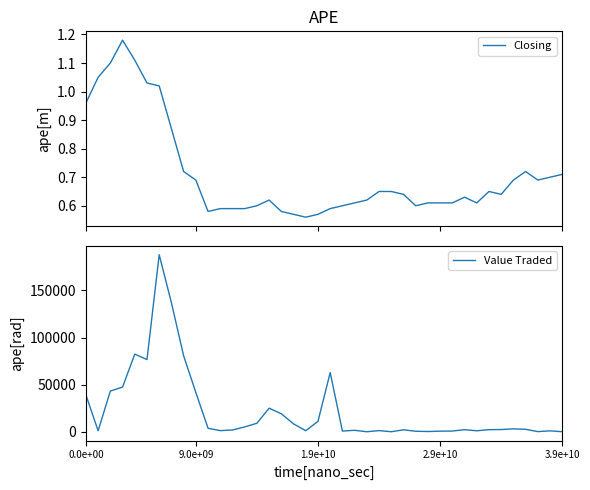

The Value Traded series shows 39027 at 0.0e+00. True or false?

True